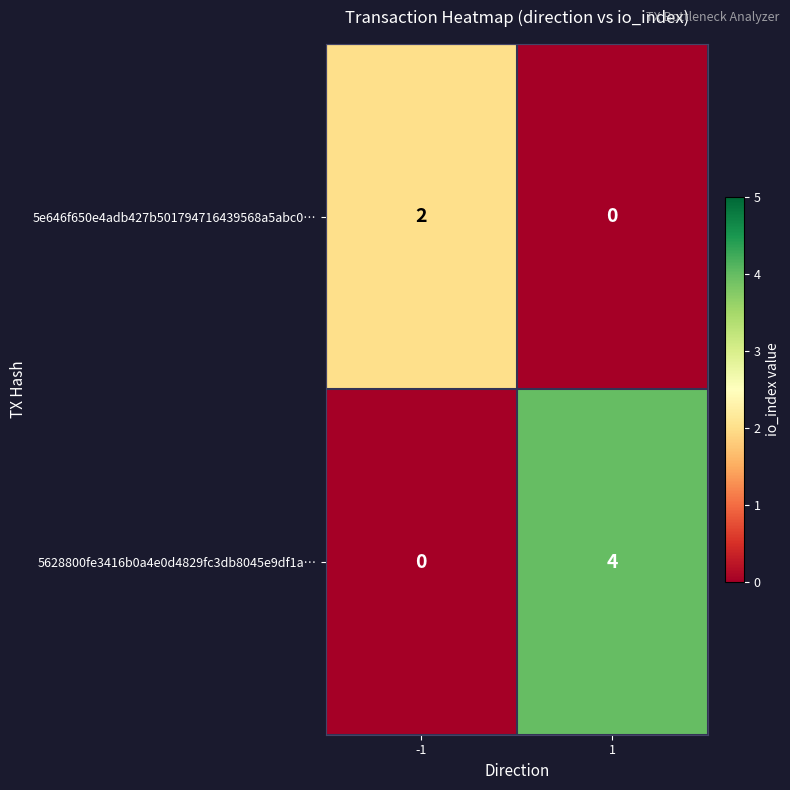

What value does the 5628800fe3416b0a4e0d4829fc3db8045e9df1a… series have at 1?

4